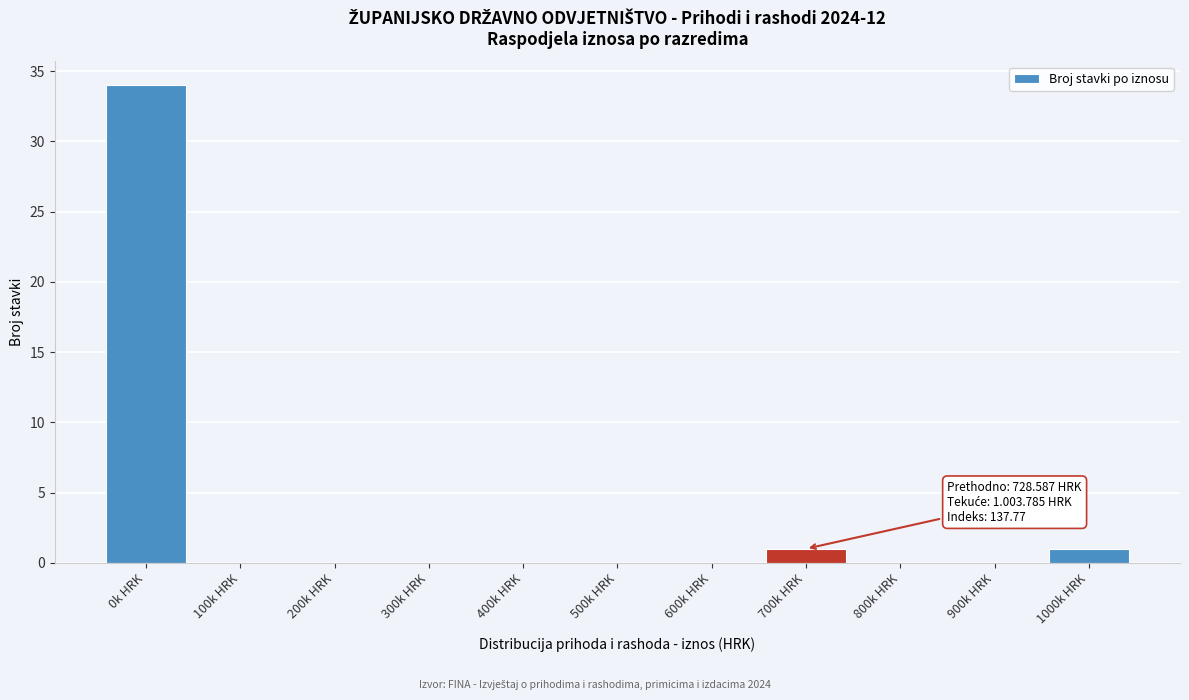

Reading left to right, extract all data points from this chart.

0k HRK=34	100k HRK=0	200k HRK=0	300k HRK=0	400k HRK=0	500k HRK=0	600k HRK=0	700k HRK=1	800k HRK=0	900k HRK=0	1000k HRK=1